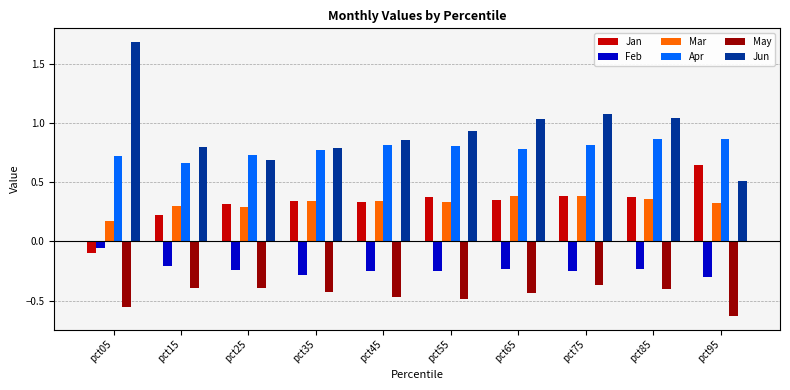

Which series has the widest spread of values?

Jun